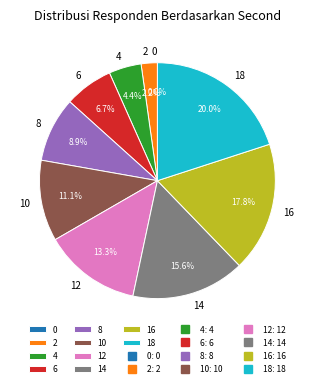

Is the sum of 16 and 14 greater than half?

No